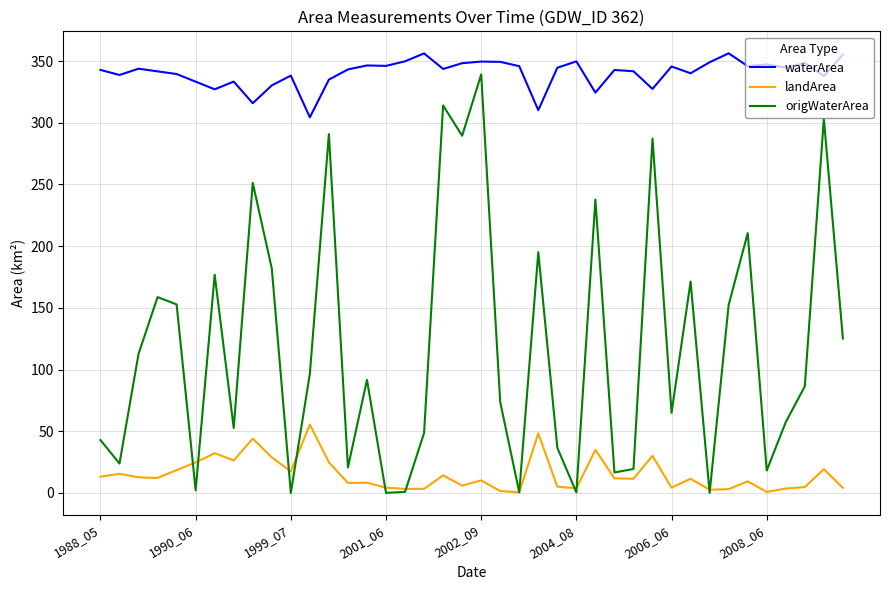

What are all the series names shown in the legend?

waterArea, landArea, origWaterArea